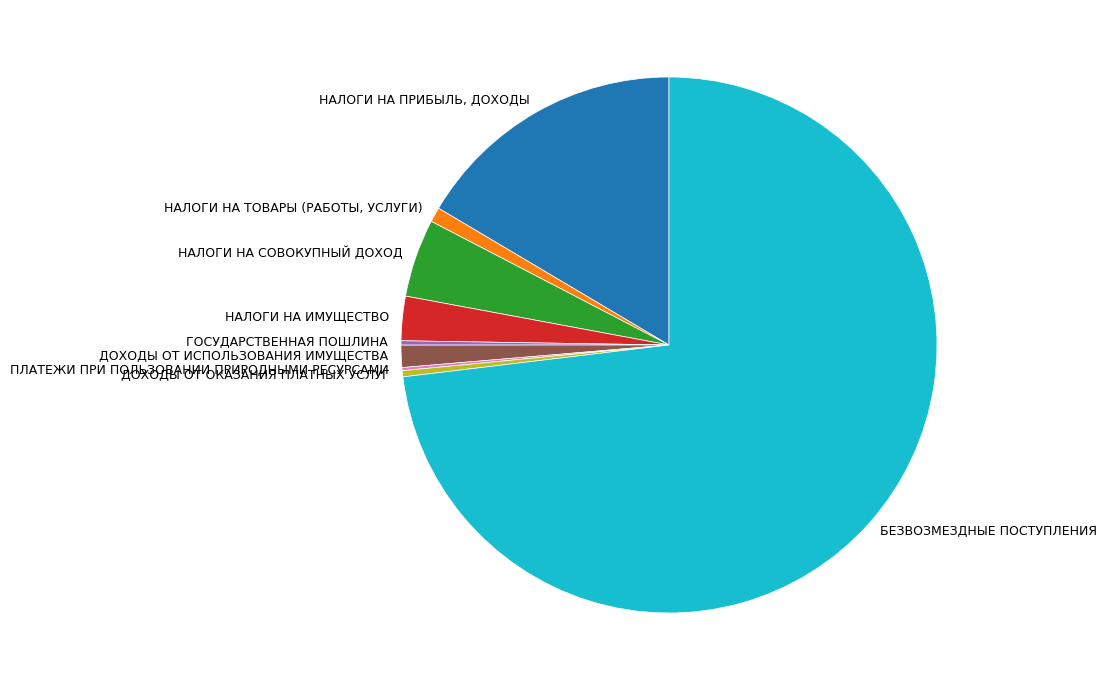

Approximately how many times larger is the value at ДОХОДЫ ОТ ИСПОЛЬЗОВАНИЯ ИМУЩЕСТВА compared to НАЛОГИ НА СОВОКУПНЫЙ ДОХОД?

0.3